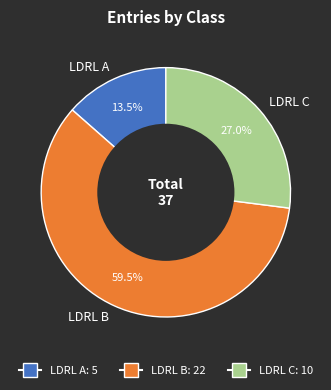

The LDRL C slice represents 27% of the pie. True or false?

True